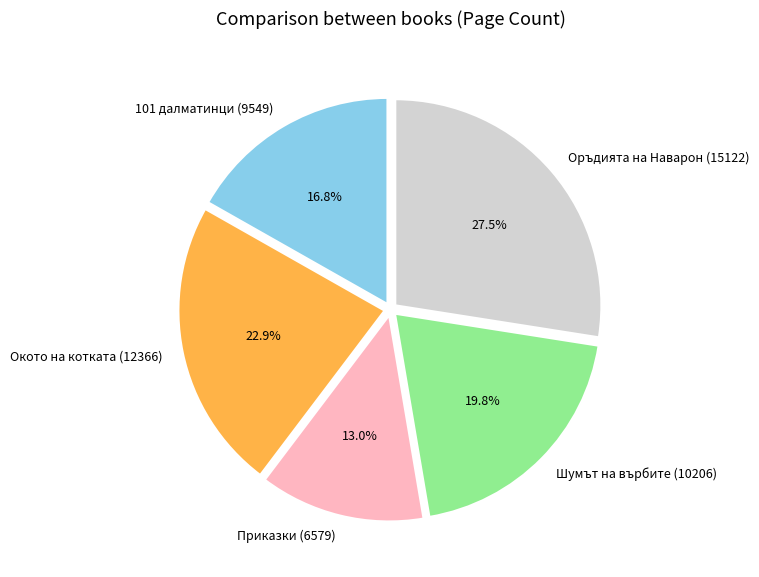

To the nearest percent, what percentage of the pie is Шумът на върбите (10206)?

20%